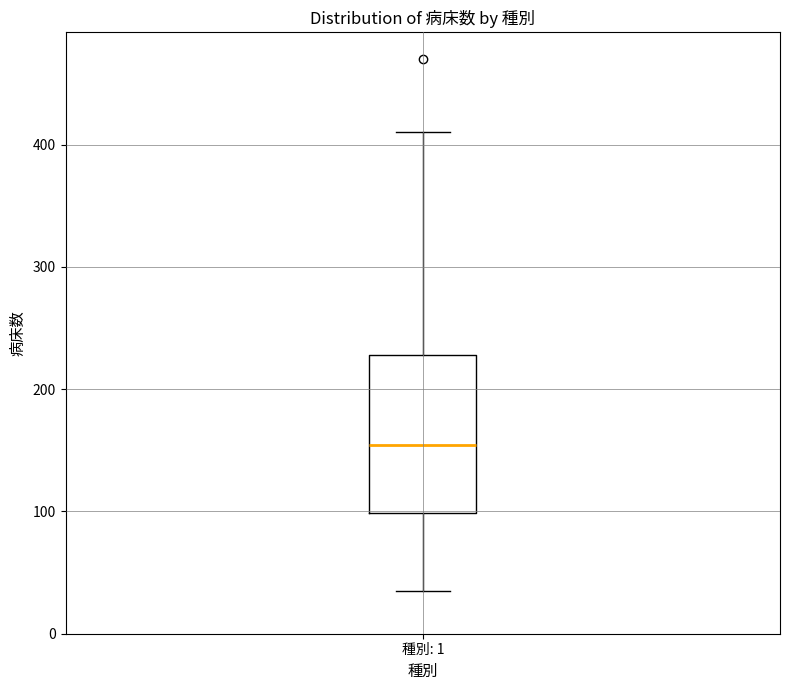

Read this box plot against the y-axis: the position of the median line, the range covered by the box, and the ends of both whiskers. The values are not printed on the chart, so give them approximately, as read against the axis.

median 150, box 100 to 230, whiskers 40 to 410